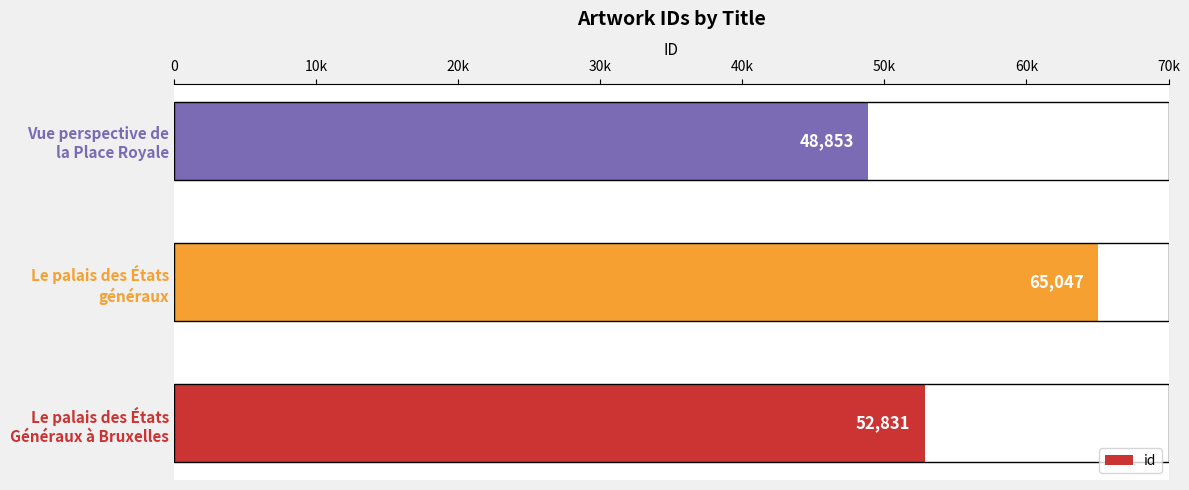

Are the bars horizontal?

Yes